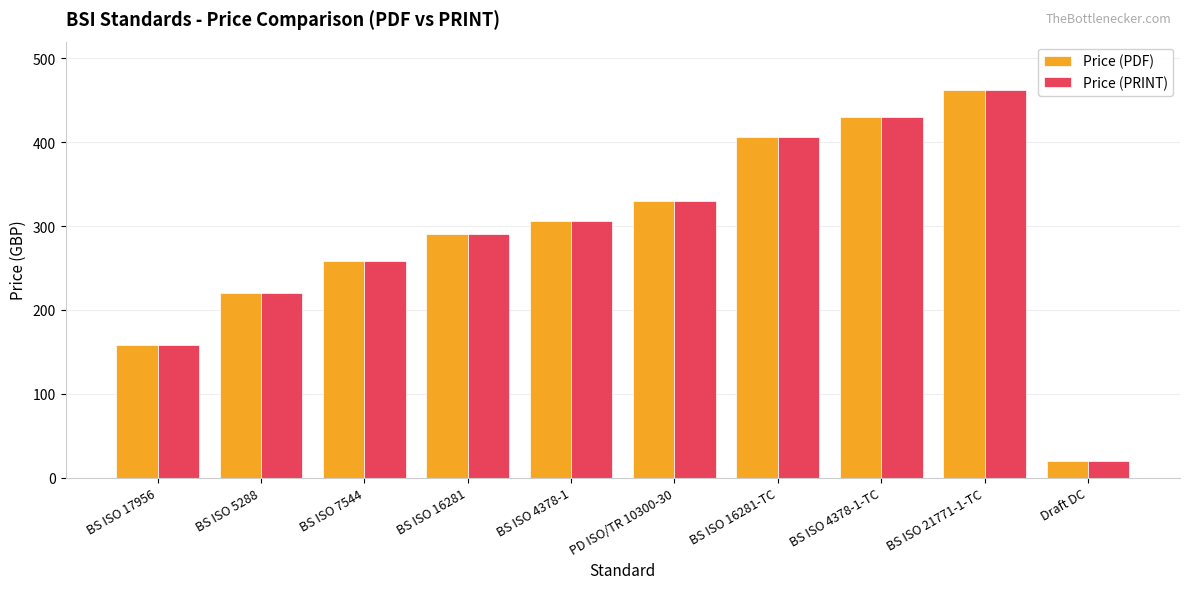

The value of Price (PDF) at BS ISO 17956 is 158. True or false?

True